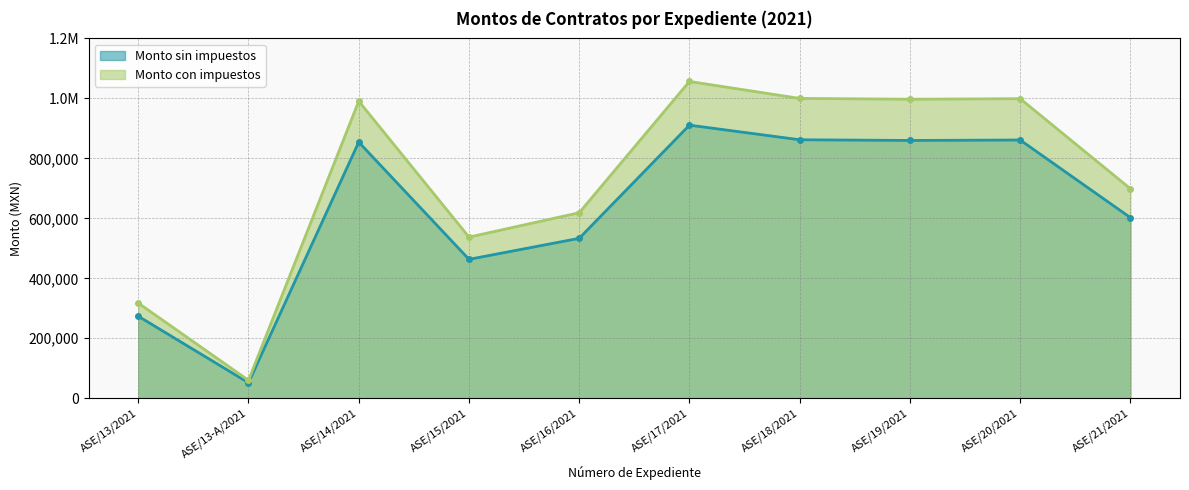

At ASE/13-A/2021, list the series in order from smallest to largest.

Monto sin impuestos, Monto con impuestos